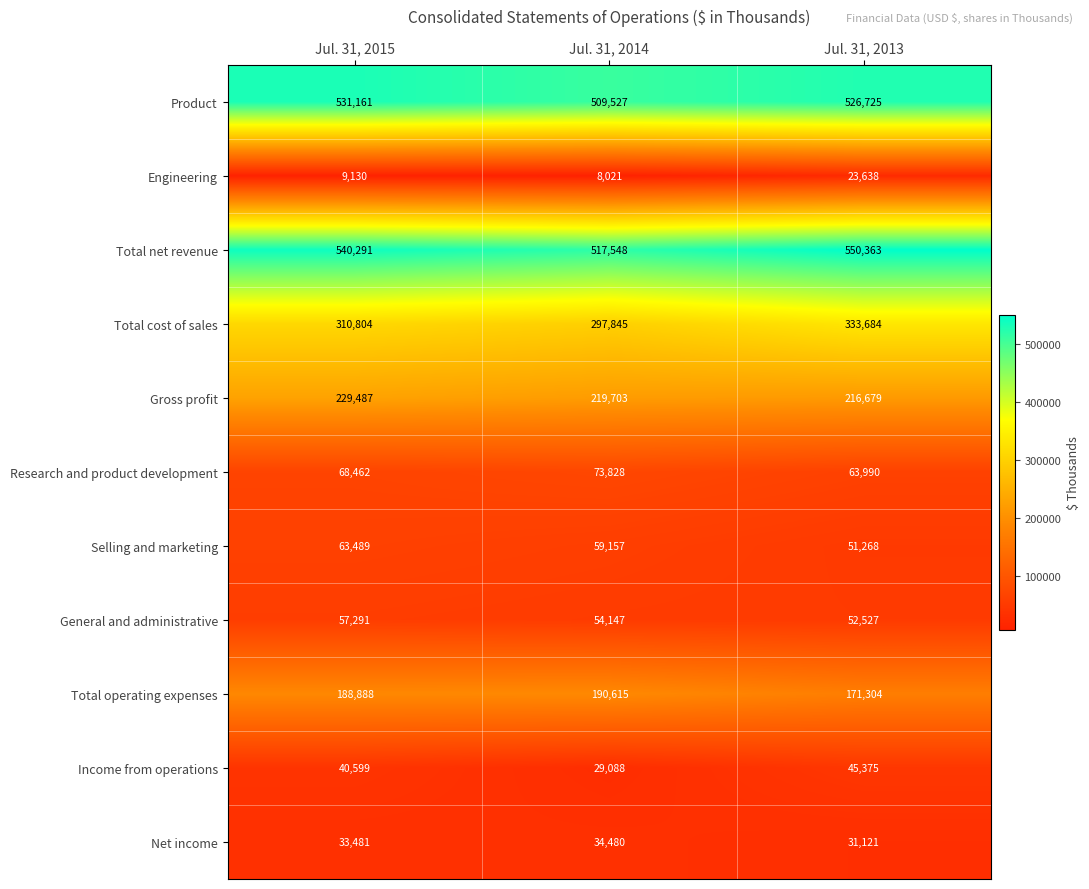

What is the difference between the Net income values at Jul. 31, 2015 and Jul. 31, 2014?

999